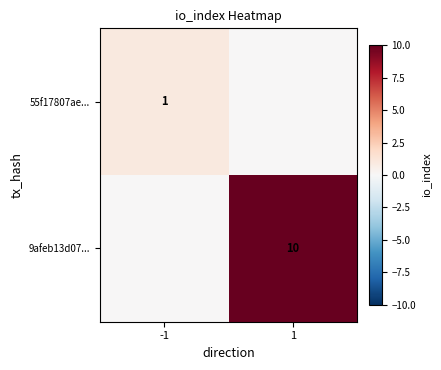

Is the value of 55f17807ae... at -1 greater than the value of 9afeb13d07... at 1?

No